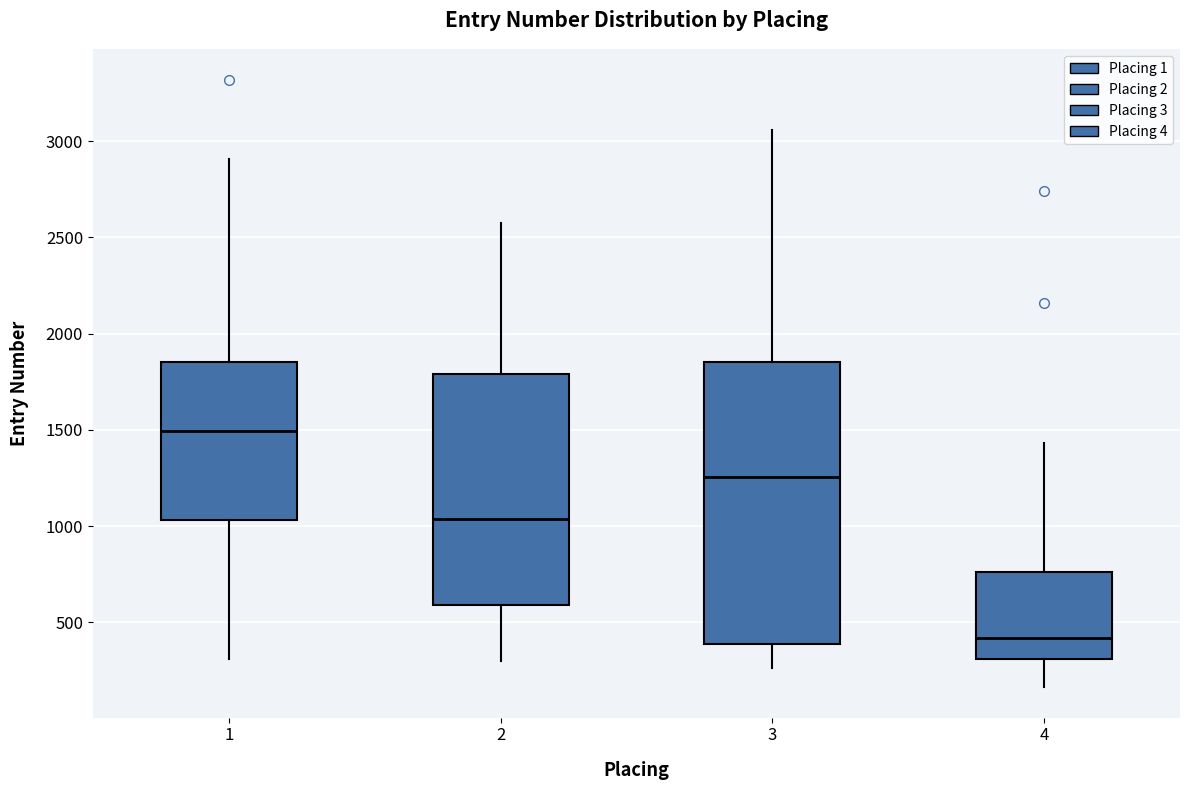

Where is the upper edge of the box at x = 2 on the y-axis? The values are not printed on the chart, so give them approximately, as read against the axis.

1800